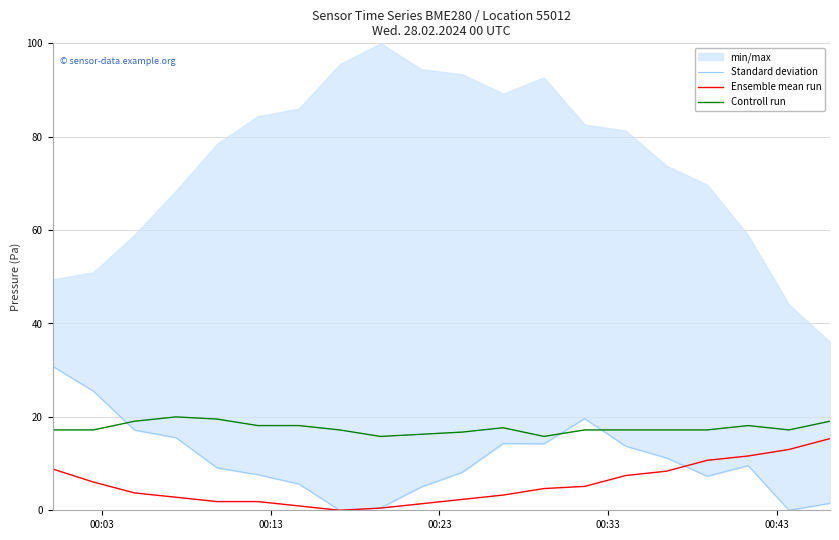

True or false: Controll run and Ensemble mean run intersect in this chart.

False